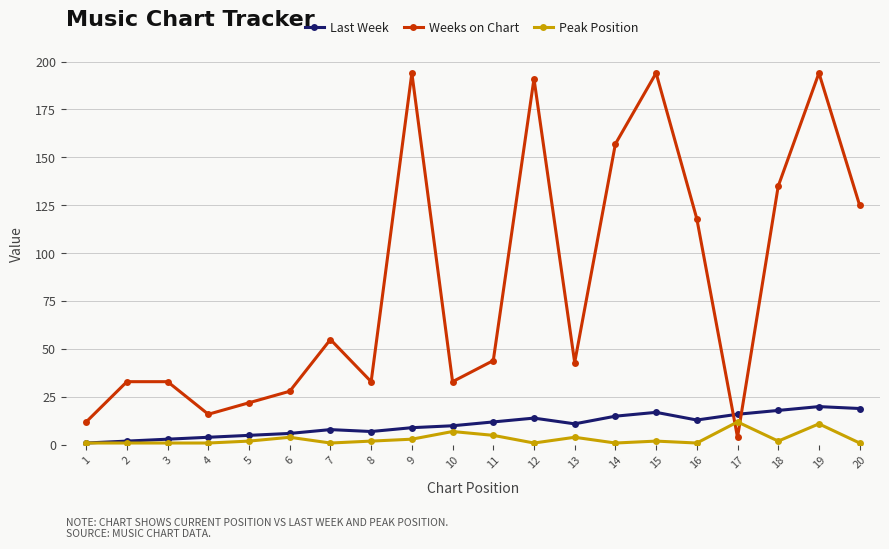

Which series has the largest range (max minus min)?

Weeks on Chart